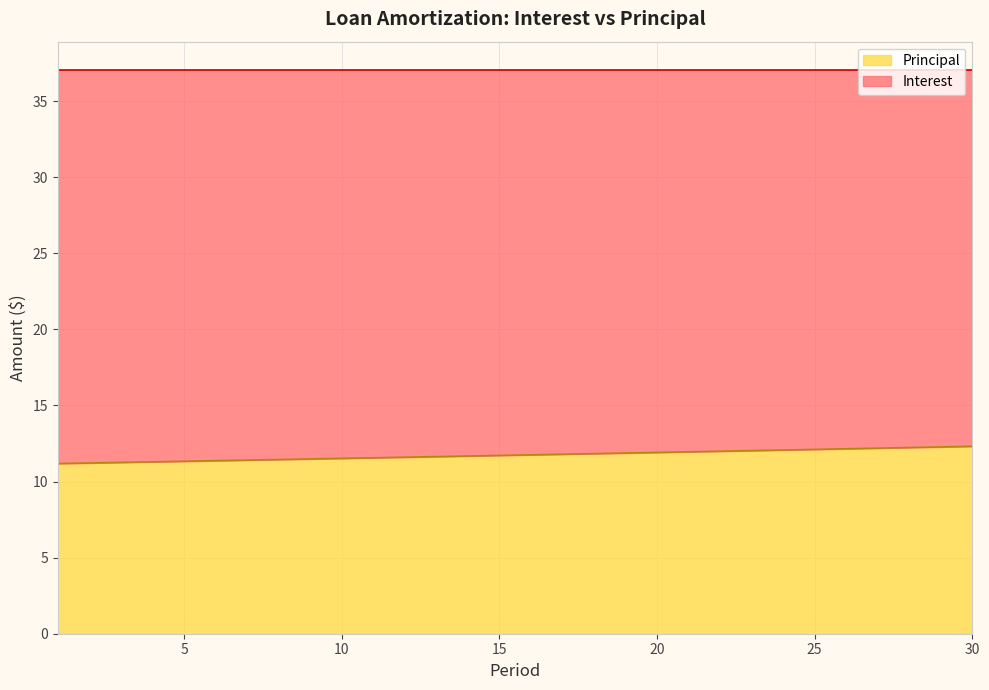

Which has a higher value, 4 or 6?

6